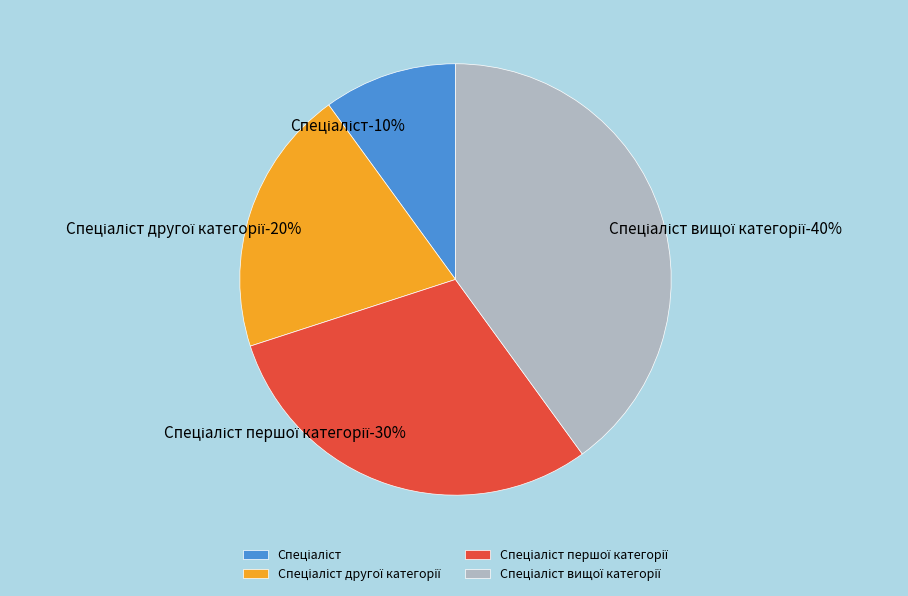

Which category has the smallest portion of the pie?

Спеціаліст